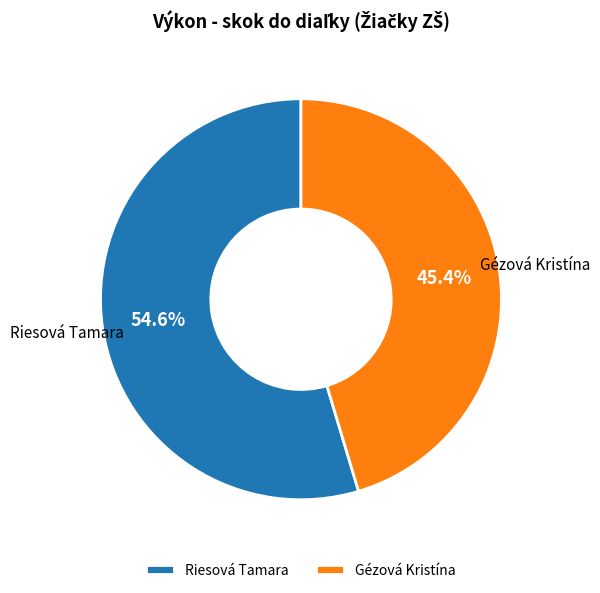

How many slices are in this pie chart?

2